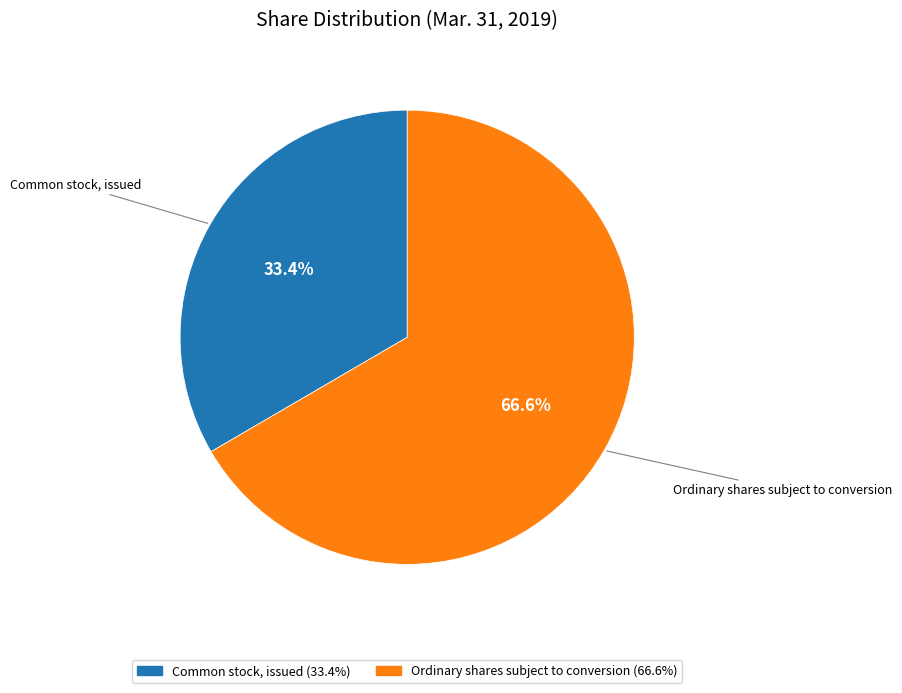

What percentage is NOT represented by Common stock, issued?

66.6%